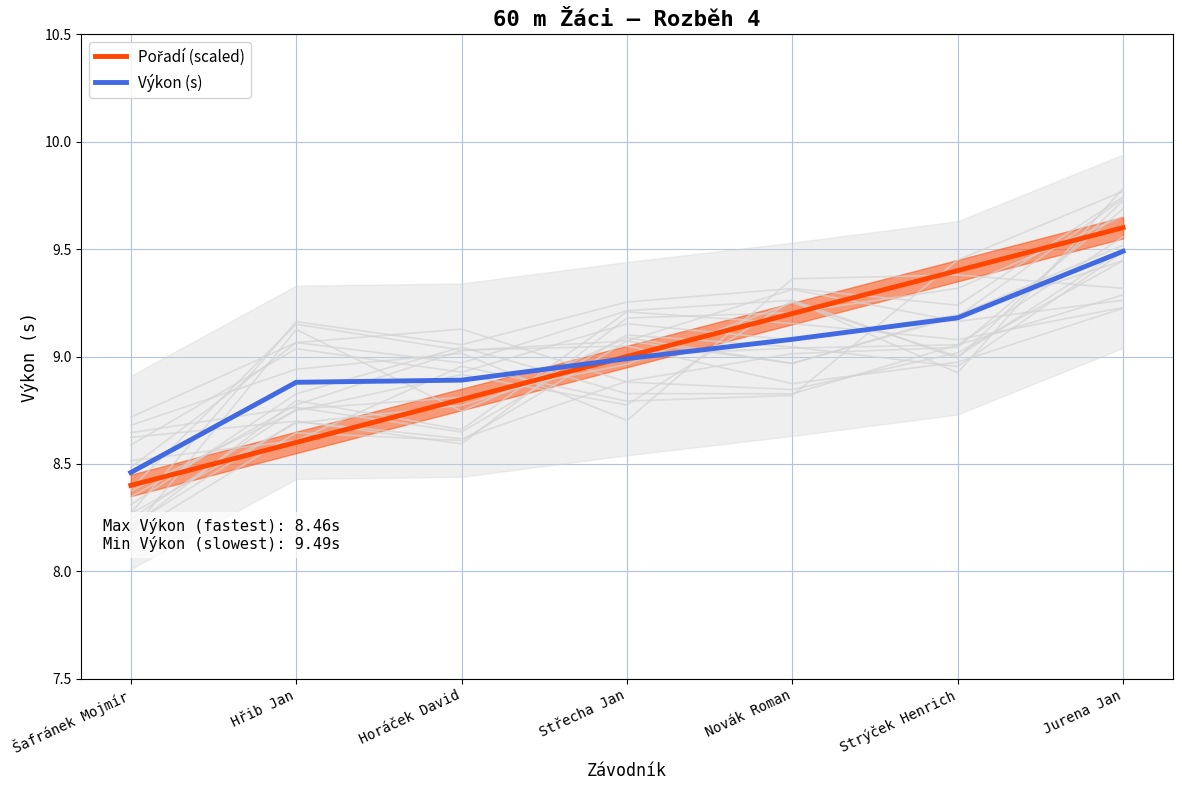

What is the sum of the Výkon (s) values at Střecha Jan and Horáček David?

17.9